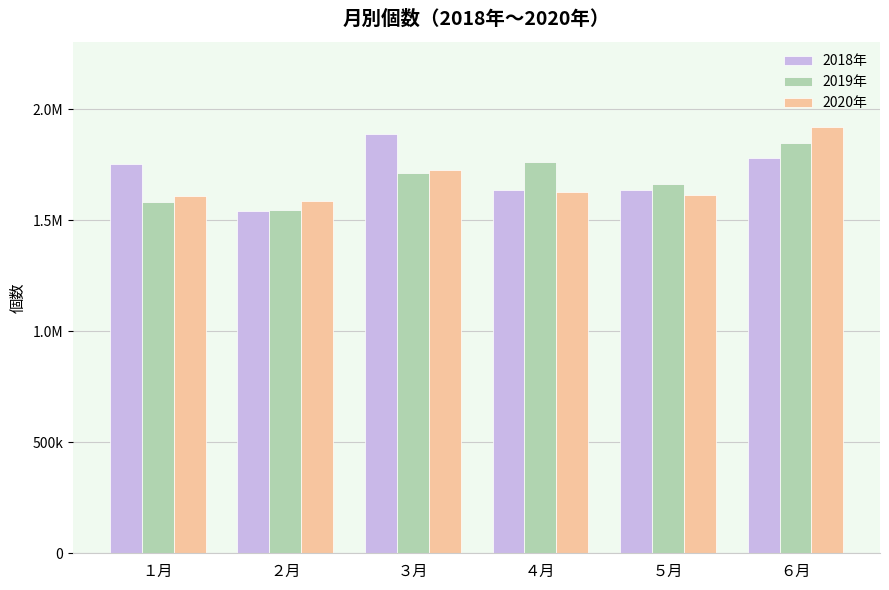

What is the total value across all series at ６月?

5546547